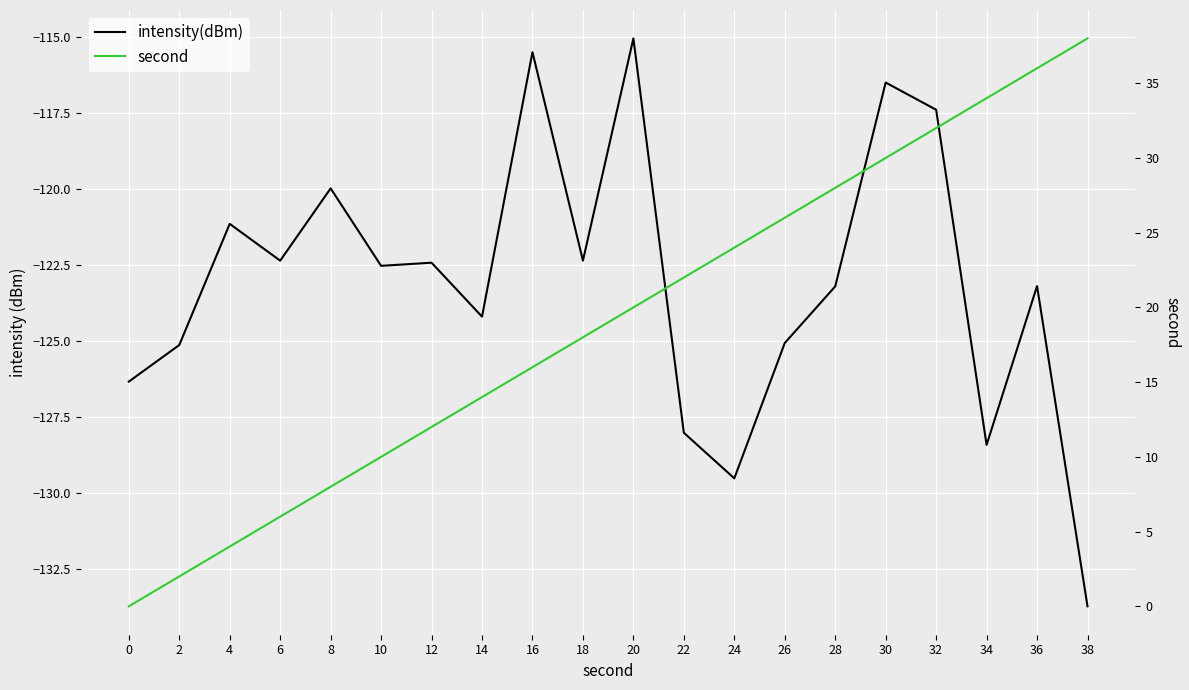

True or false: second and intensity(dBm) intersect in this chart.

False